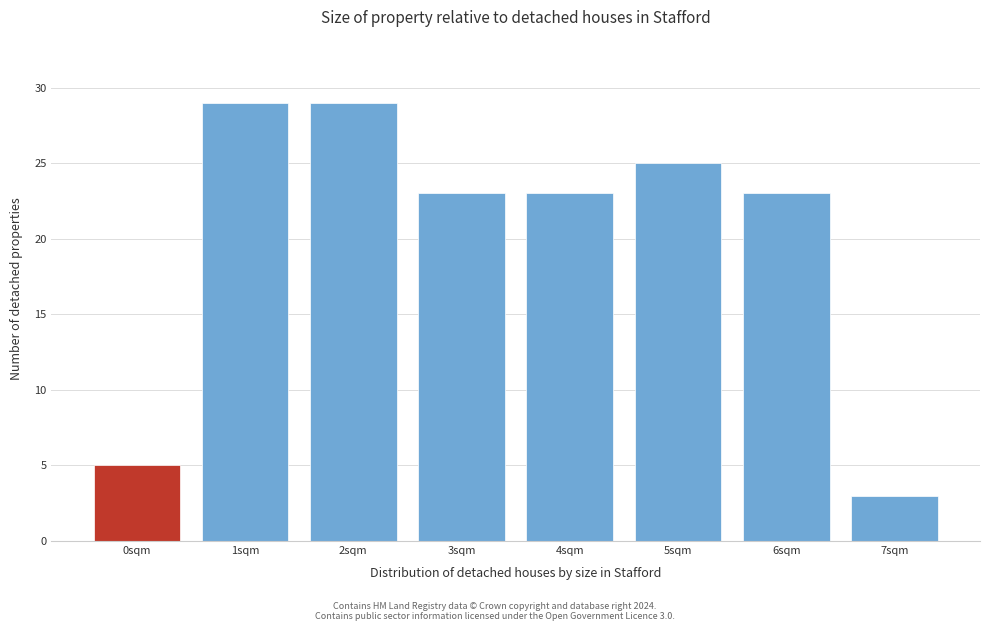

Reading right to left, extract all data points from this chart.

7sqm=3	6sqm=23	5sqm=25	4sqm=23	3sqm=23	2sqm=29	1sqm=29	0sqm=5